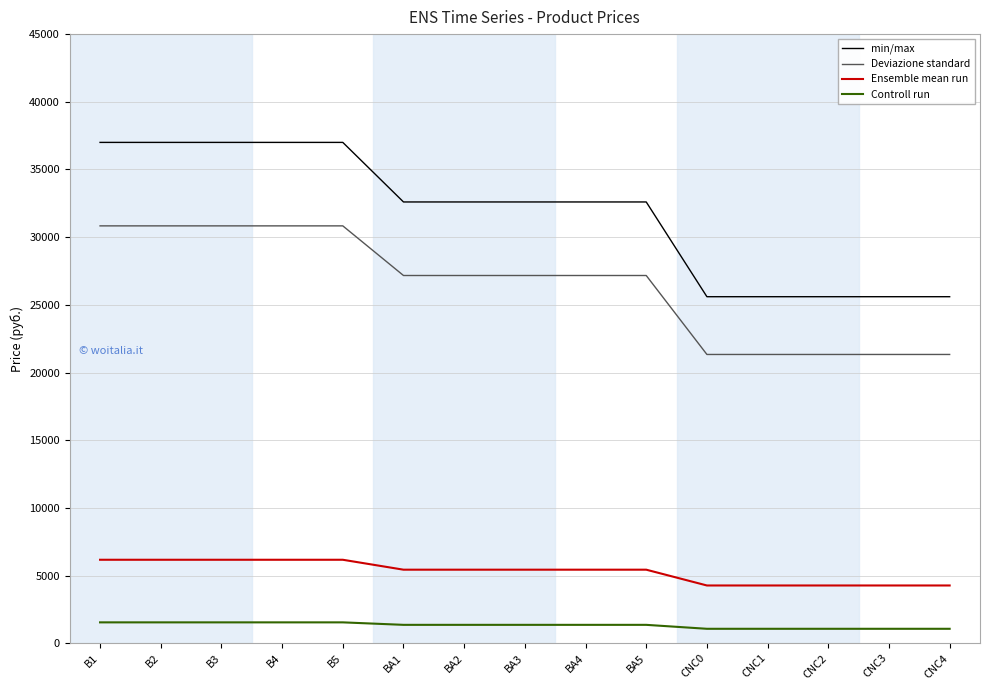

What is the difference between the highest and lowest values at BA3?

31241.7